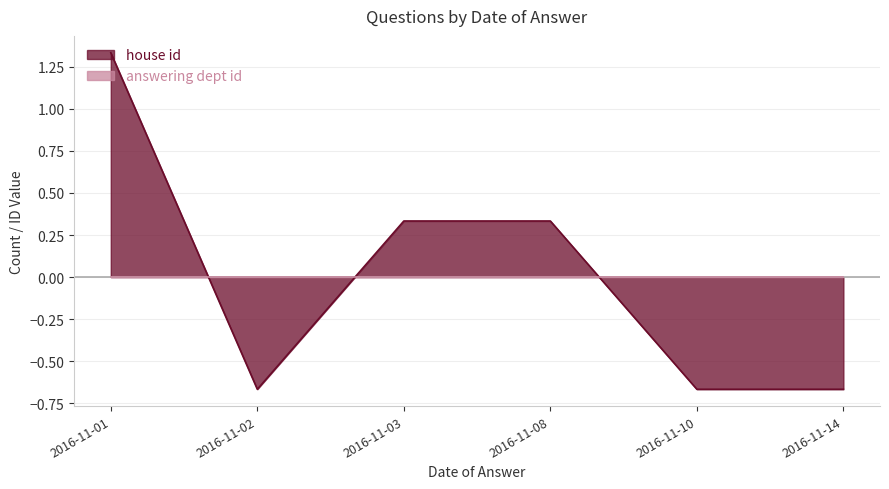

List the labels in order of value, largest first.

2016-11-01, 2016-11-03, 2016-11-08, 2016-11-02, 2016-11-10, 2016-11-14